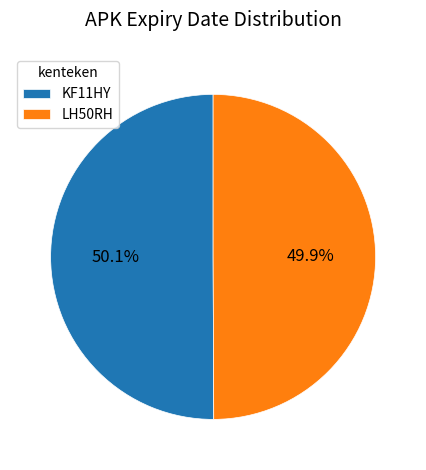

The KF11HY slice represents 50% of the pie. True or false?

True